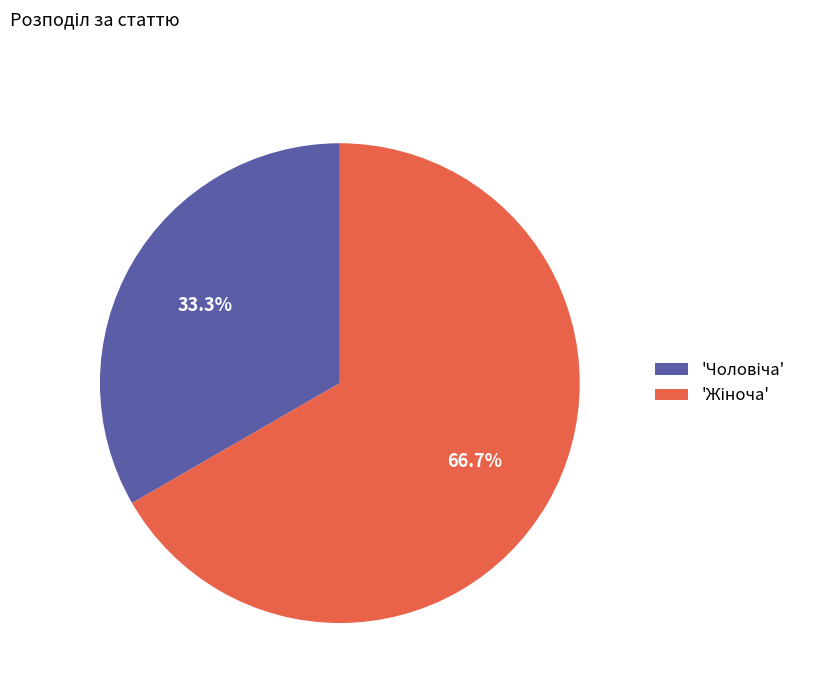

Is there a majority slice in this chart?

Yes